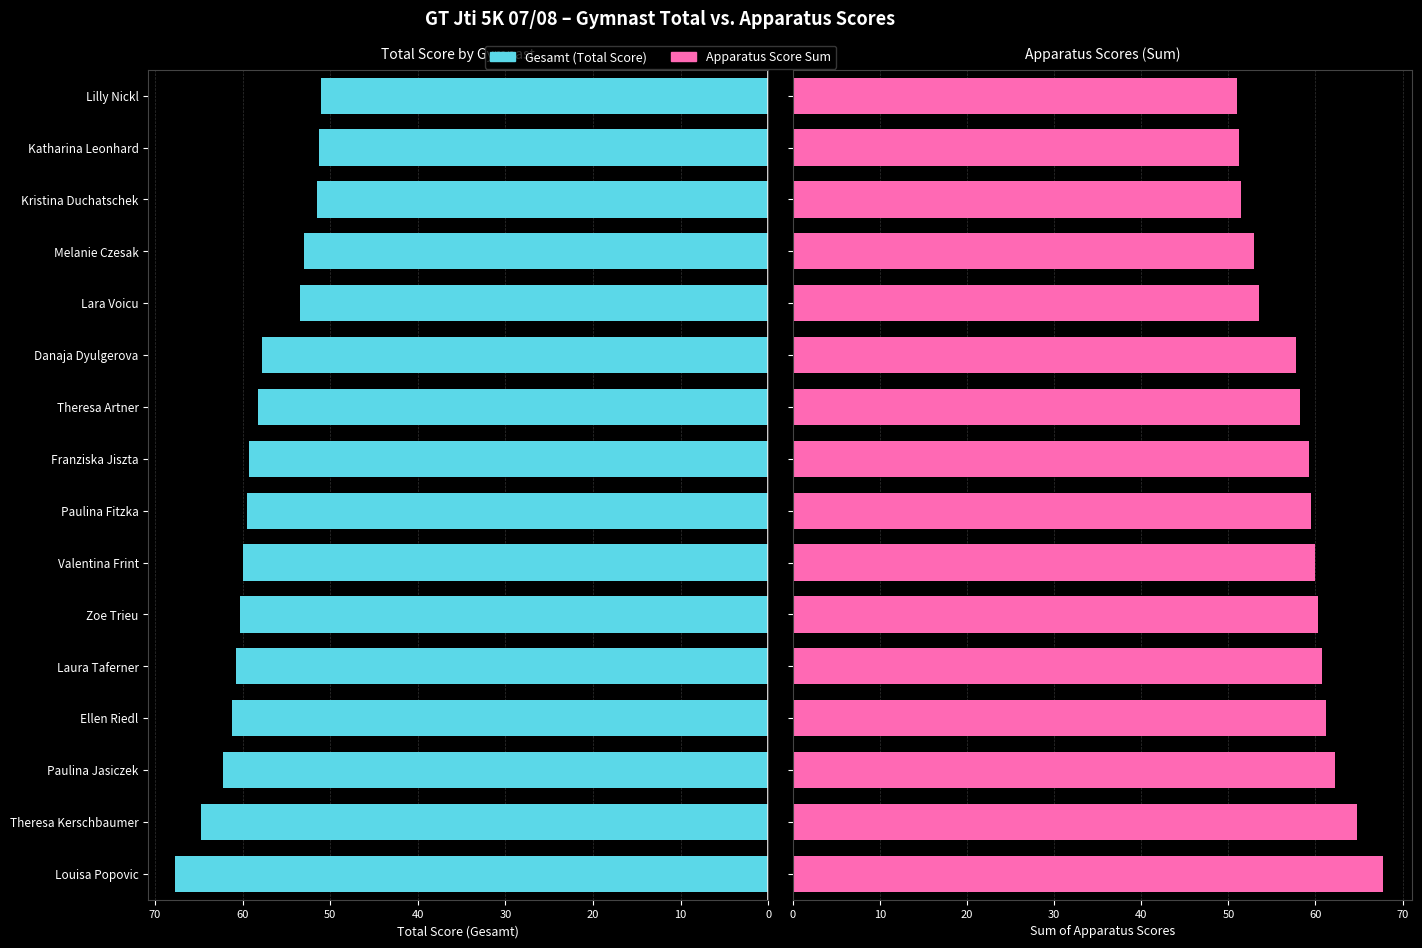

The Apparatus Total series shows 51.0 at Lilly Nickl. True or false?

True